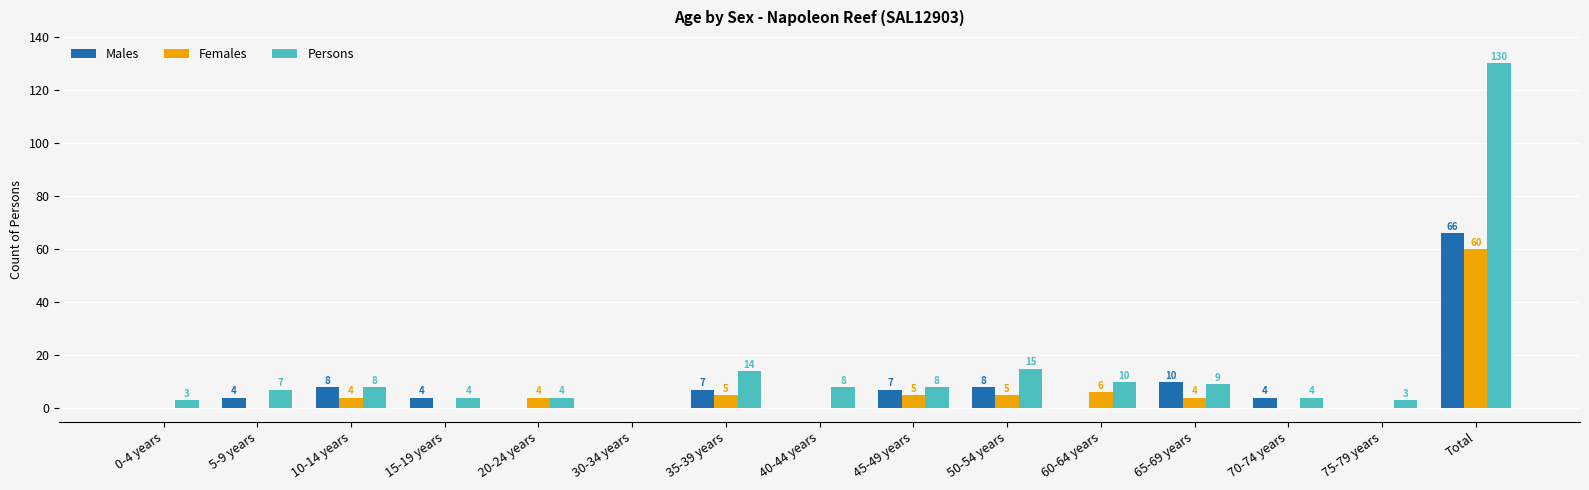

What are all the series names shown in the legend?

Males, Females, Persons